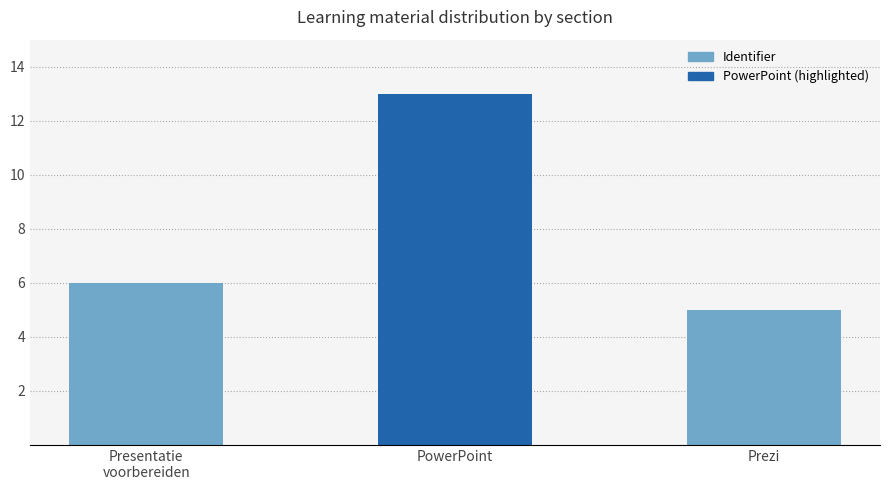

Which label corresponds to the smallest value in the chart?

Prezi